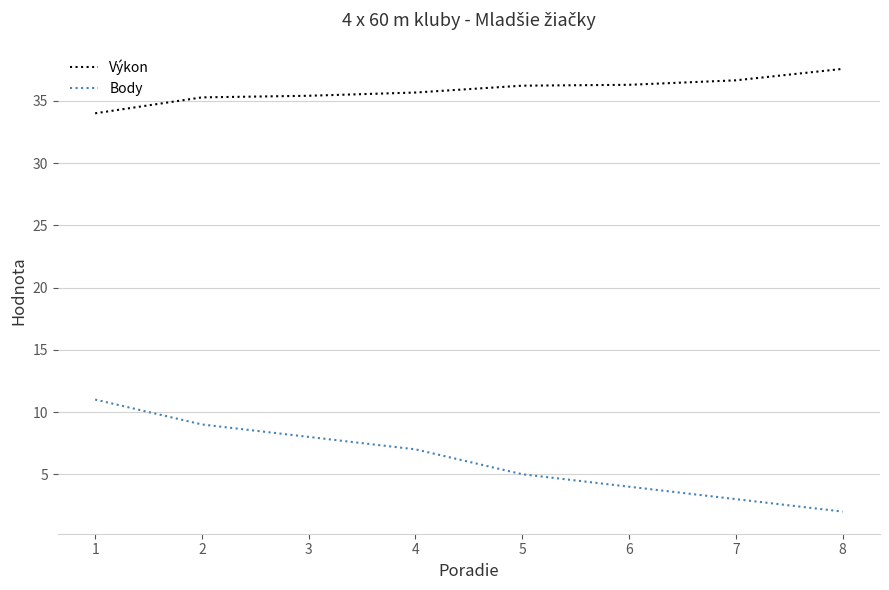

Is the value of Výkon at 5 greater than the value of Body at 8?

Yes